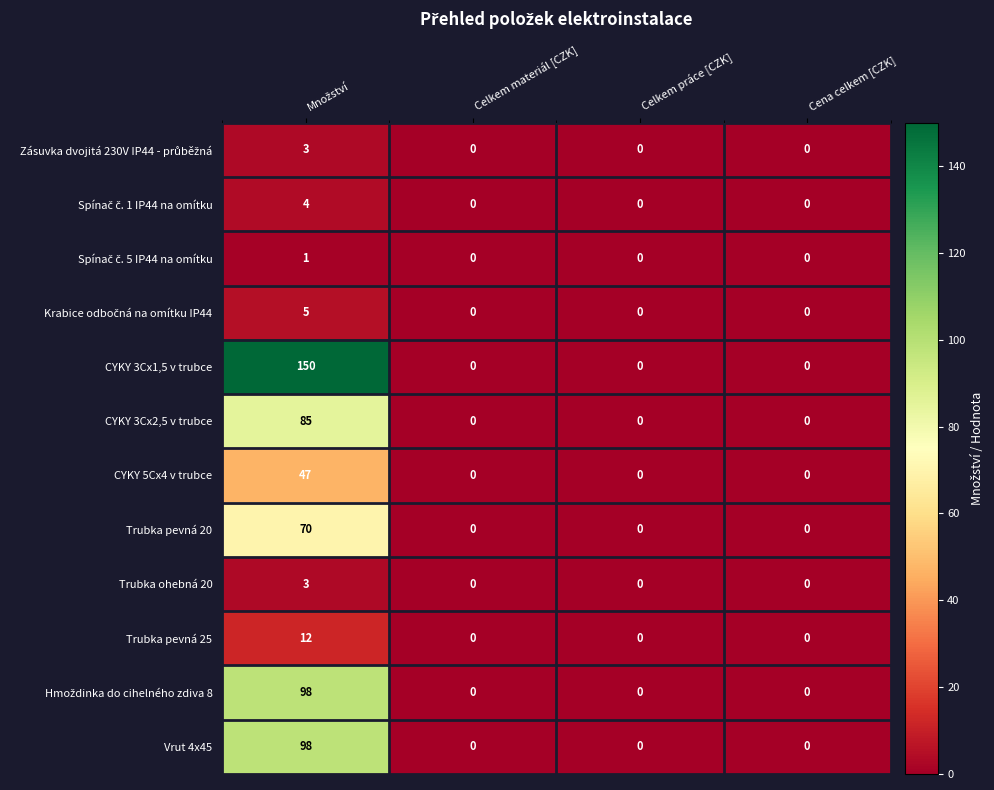

Which series has the largest total across all categories?

CYKY 3Cx1,5 v trubce